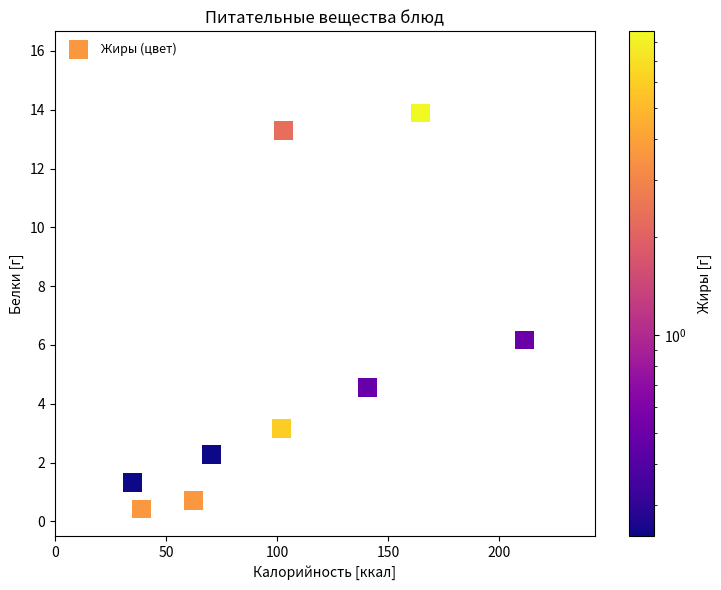

What is the average X value?

95.9